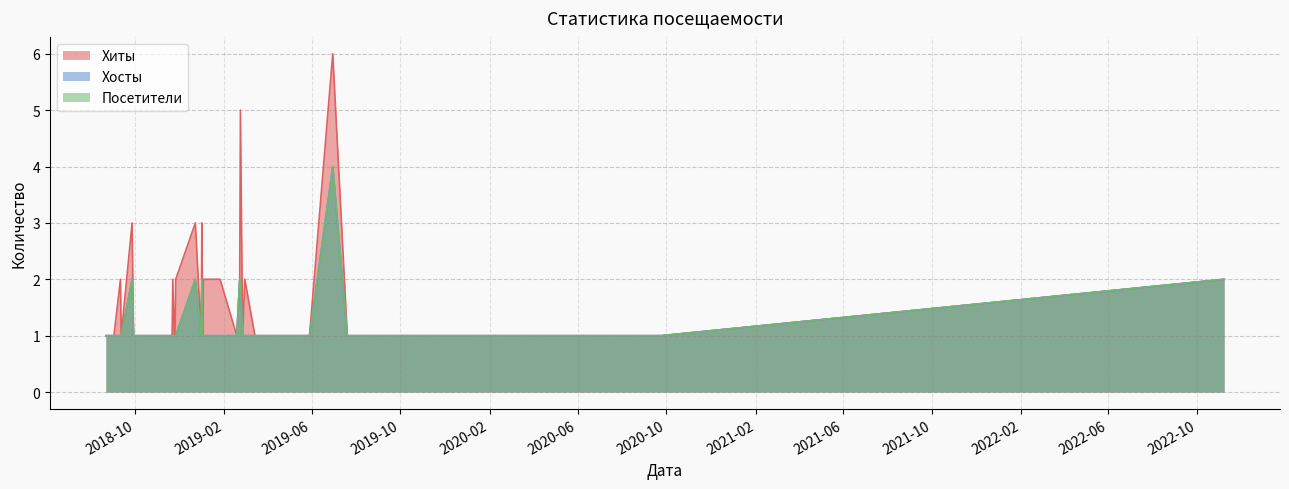

What is the sum of the Хиты values at 2018-11-19 and 2018-11-22?

3